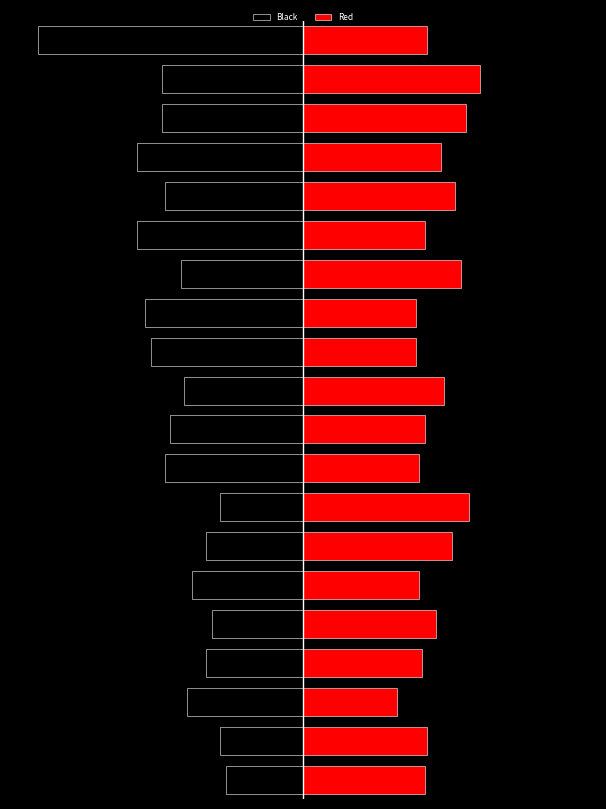

At 3, list the series in order from largest to smallest.

Red, Black